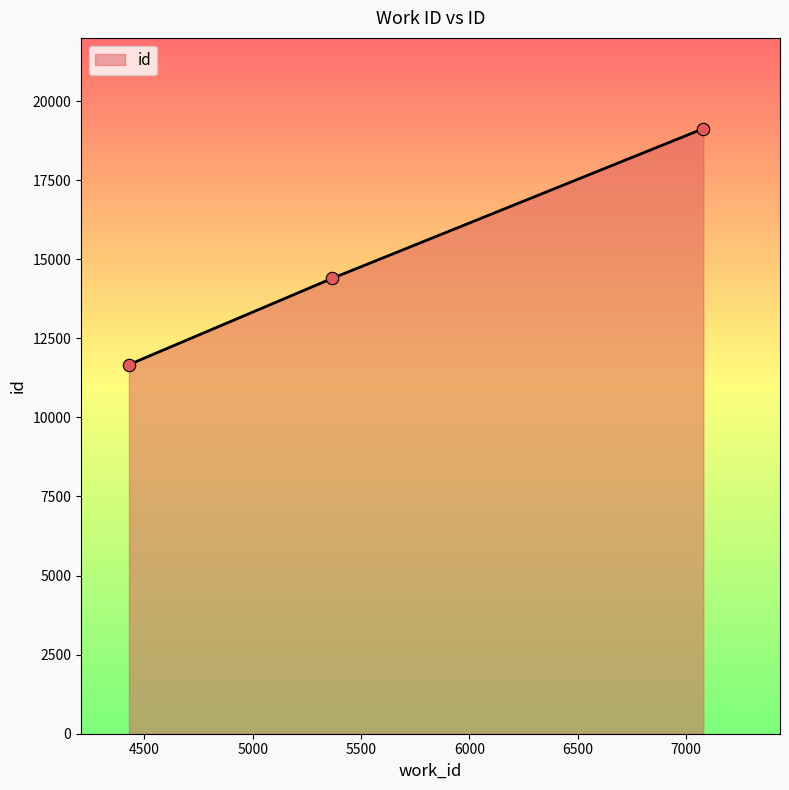

What is the difference between the maximum and second lowest values?

4735